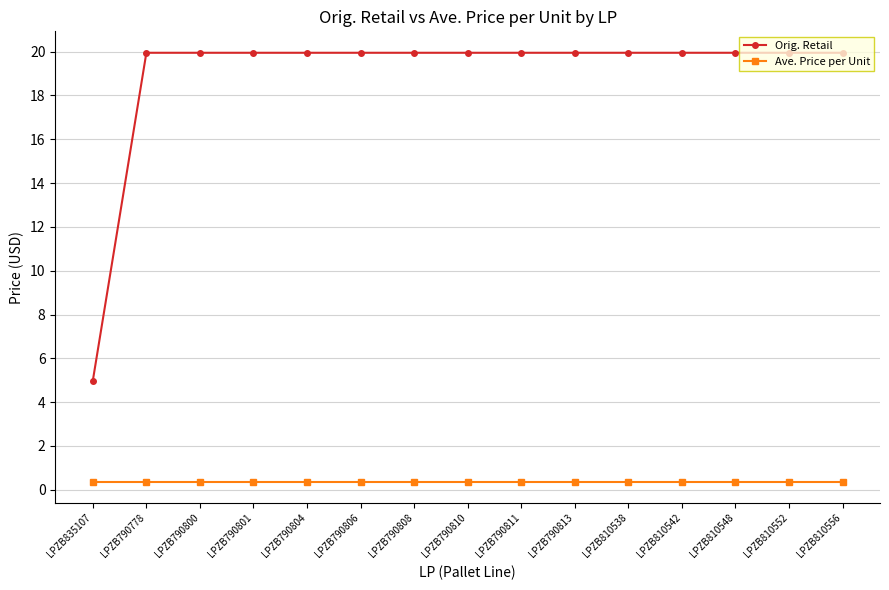

Where is Orig. Retail nearest to the value 12?

LPZB835107